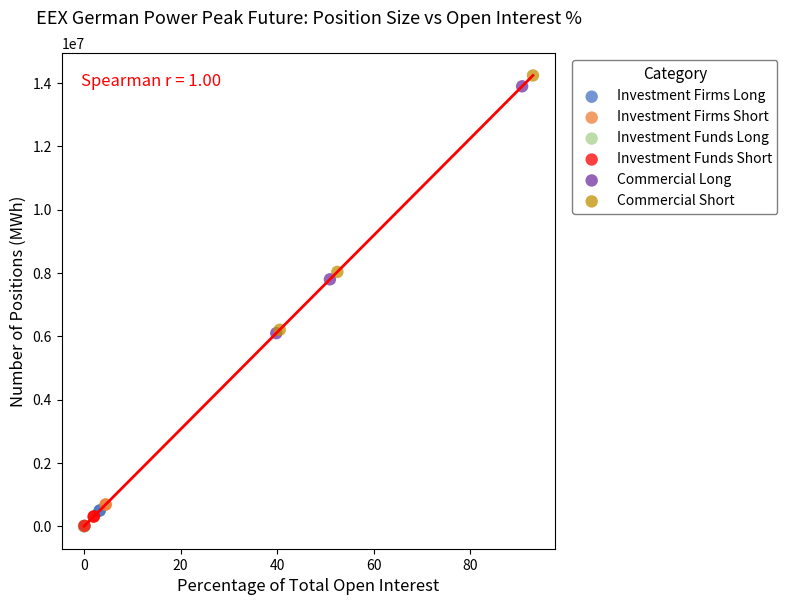

What are all the series names shown in the legend?

Investment Firms Long, Investment Firms Short, Investment Funds Long, Investment Funds Short, Commercial Long, Commercial Short